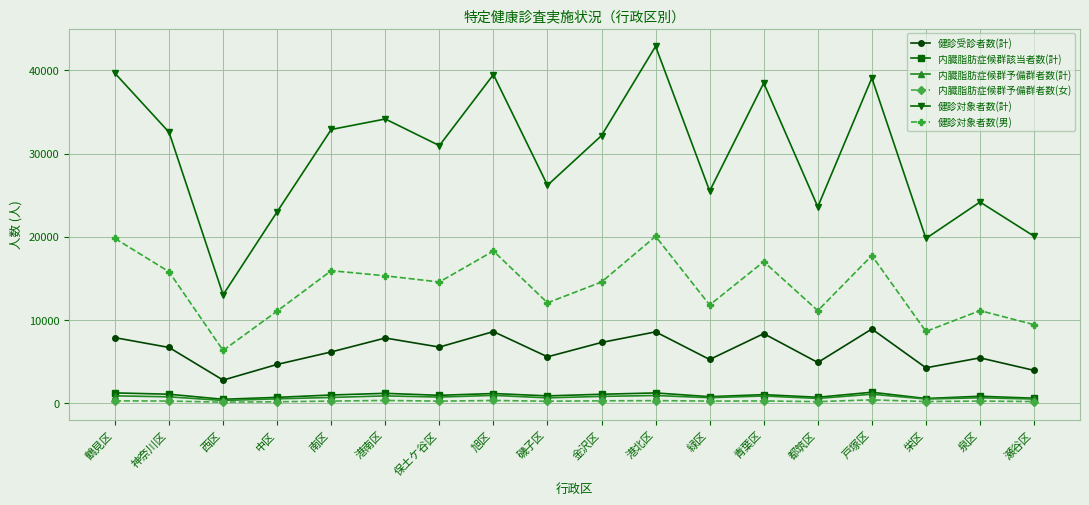

What is the average value of the 内臓脂肪症候群予備群者数(女) series?

205